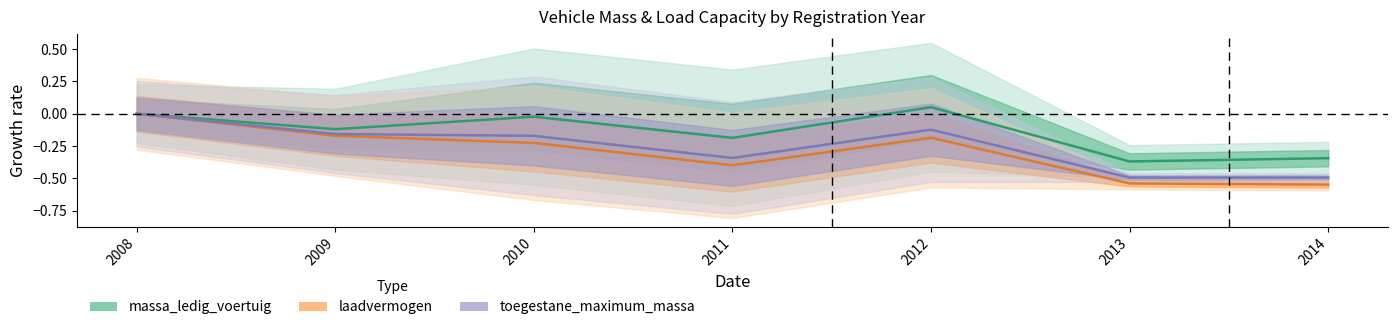

At which category does toegestane_maximum_massa reach its first local valley?

2011